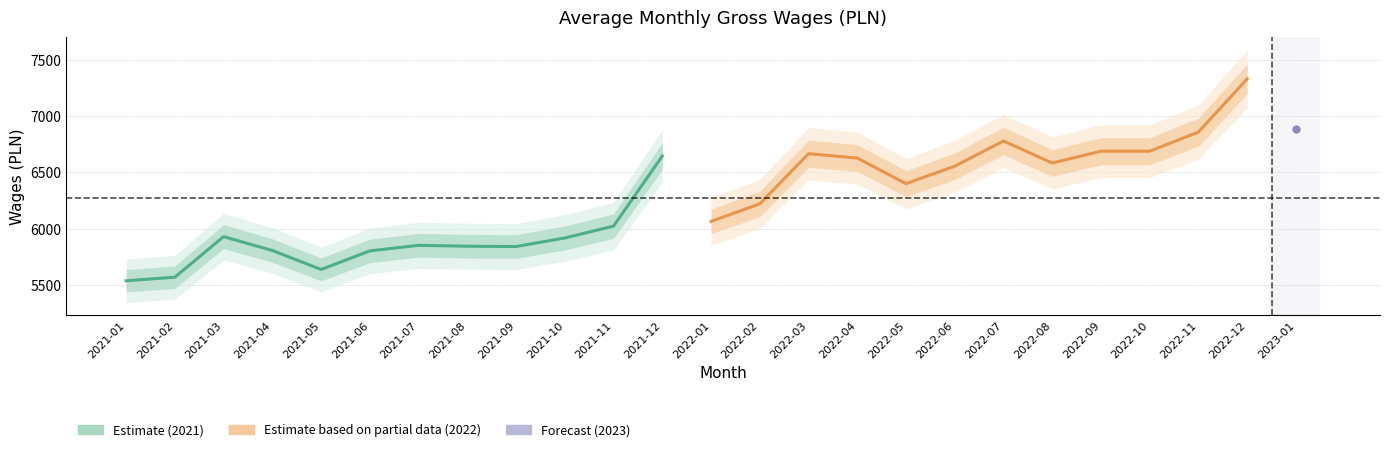

True or false: Estimate based on partial data (2022) and Estimate (2021) cross at least once.

False